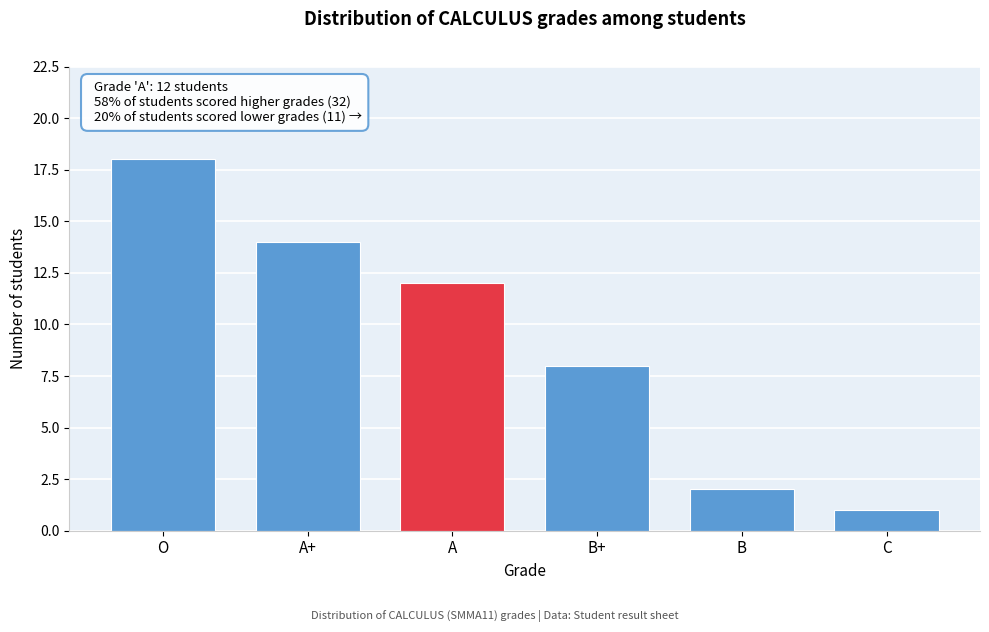

Reading right to left, transcribe all the data shown in this chart.

C=1	B=2	B+=8	A=12	A+=14	O=18